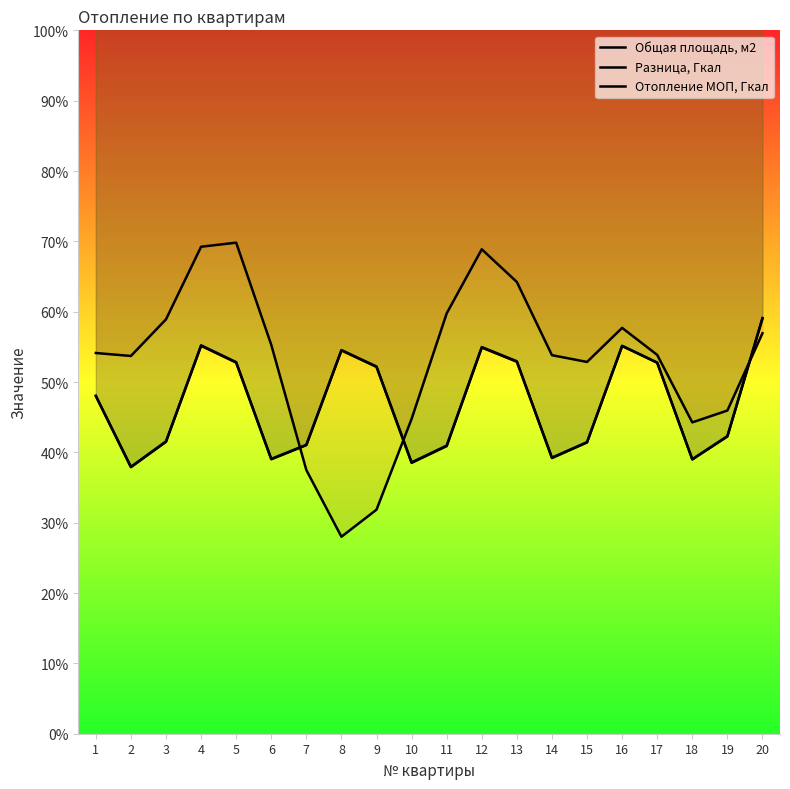

Reading left to right, transcribe all the data shown in this chart.

Общая площадь, м2: 1=48.0	2=38.0	3=41.6	4=55.2	5=52.8	6=39.1	7=41.1	8=54.5	9=52.2	10=38.6	11=41.0	12=55.0	13=53.0	14=39.3	15=41.5	16=55.2	17=52.8	18=39.0	19=42.3	20=59.1
Разница, Гкал: 1=54.1	2=53.7	3=58.9	4=69.2	5=69.8	6=55.3	7=37.5	8=28.0	9=31.9	10=44.8	11=59.8	12=68.9	13=64.2	14=53.8	15=52.9	16=57.7	17=53.9	18=44.3	19=45.9	20=56.9
Отопление МОП, Гкал: 1=48.0	2=37.9	3=41.5	4=55.1	5=52.8	6=39.0	7=41.0	8=54.5	9=52.1	10=38.5	11=40.9	12=54.9	13=52.9	14=39.2	15=41.4	16=55.1	17=52.7	18=39.0	19=42.3	20=59.0